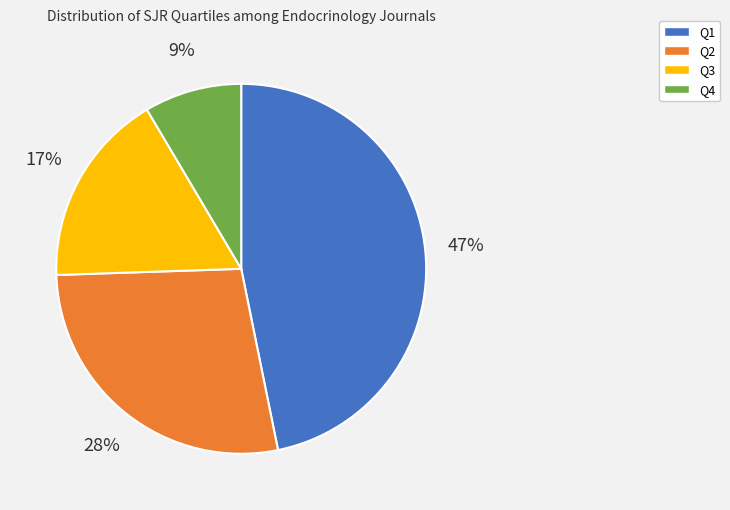

To the nearest percent, what is the average slice percentage?

25%